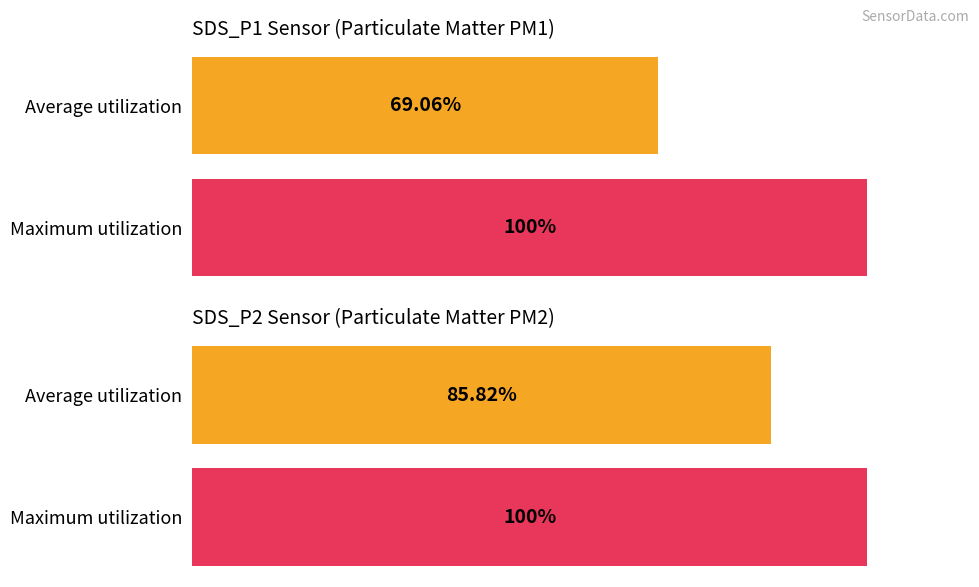

List the series in order of their peak value, lowest first.

SDS_P2, SDS_P1